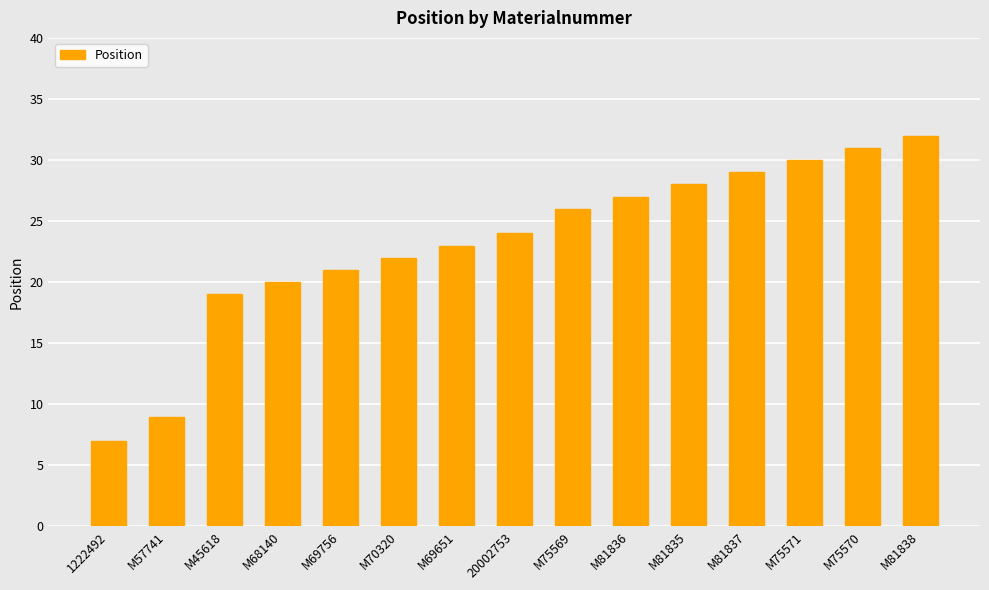

Where is the data nearest to the value 19?

M45618